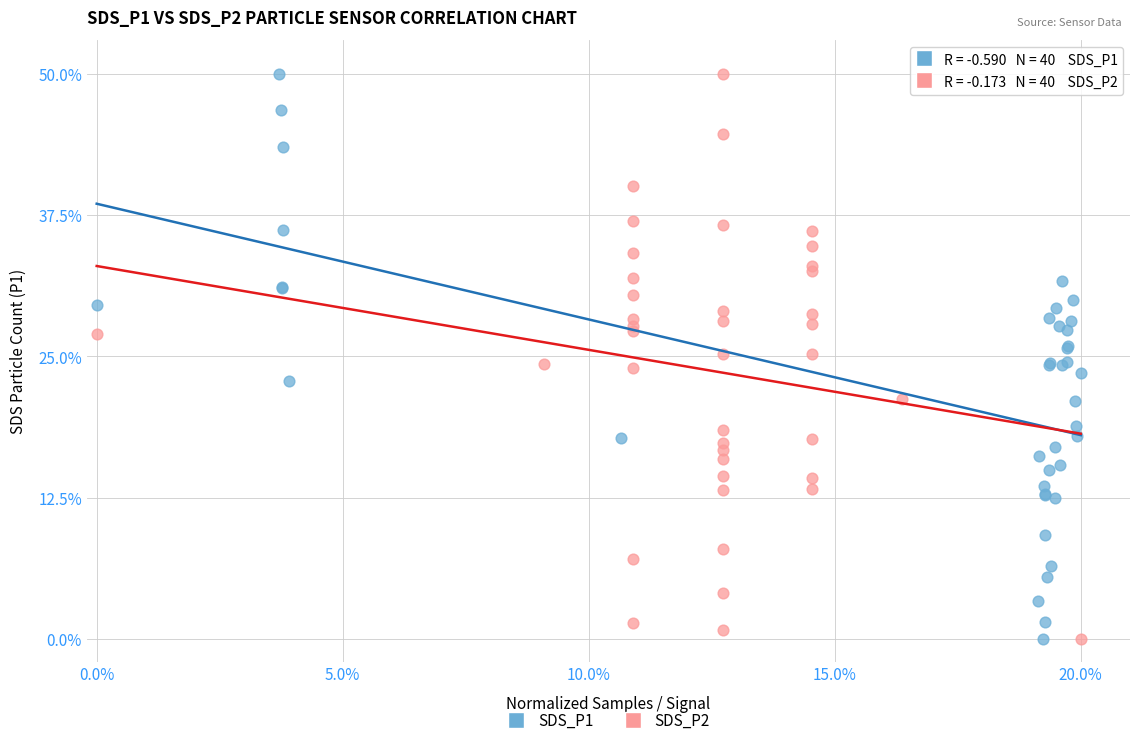

What are all the series names shown in the legend?

SDS_P1, SDS_P2